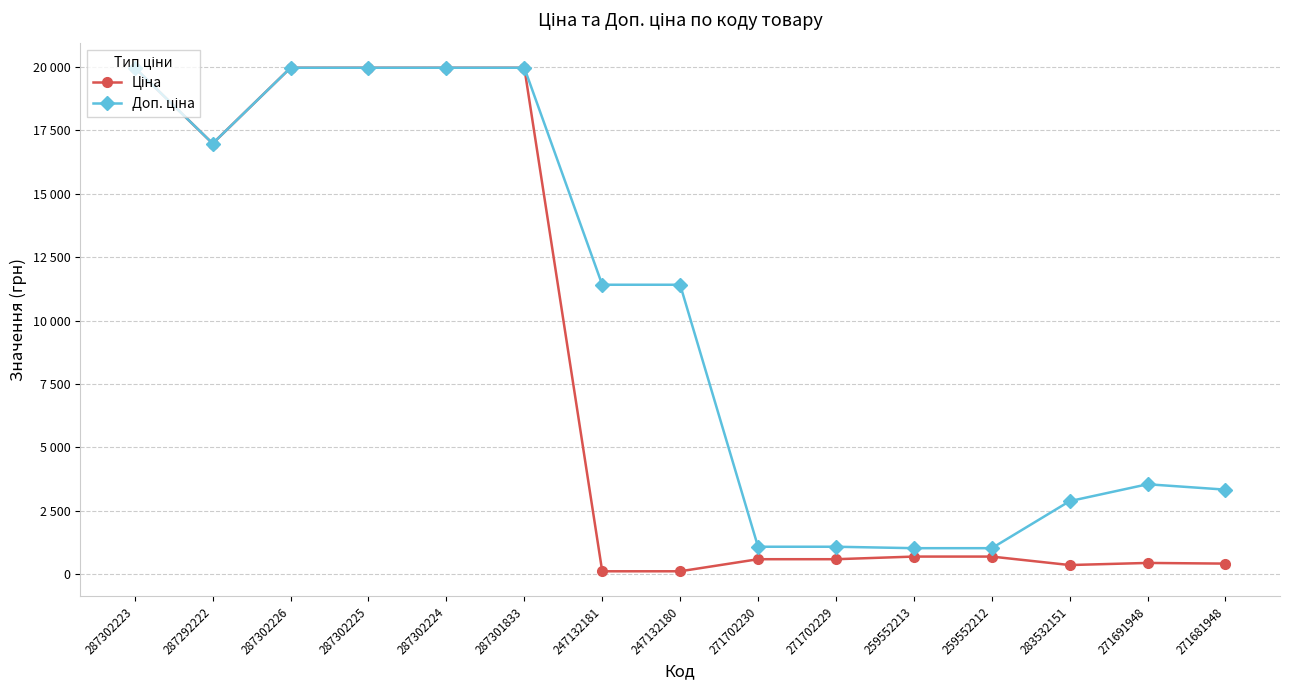

In Доп. ціна, how many points are lower than both neighbors (excluding endpoints)?

1